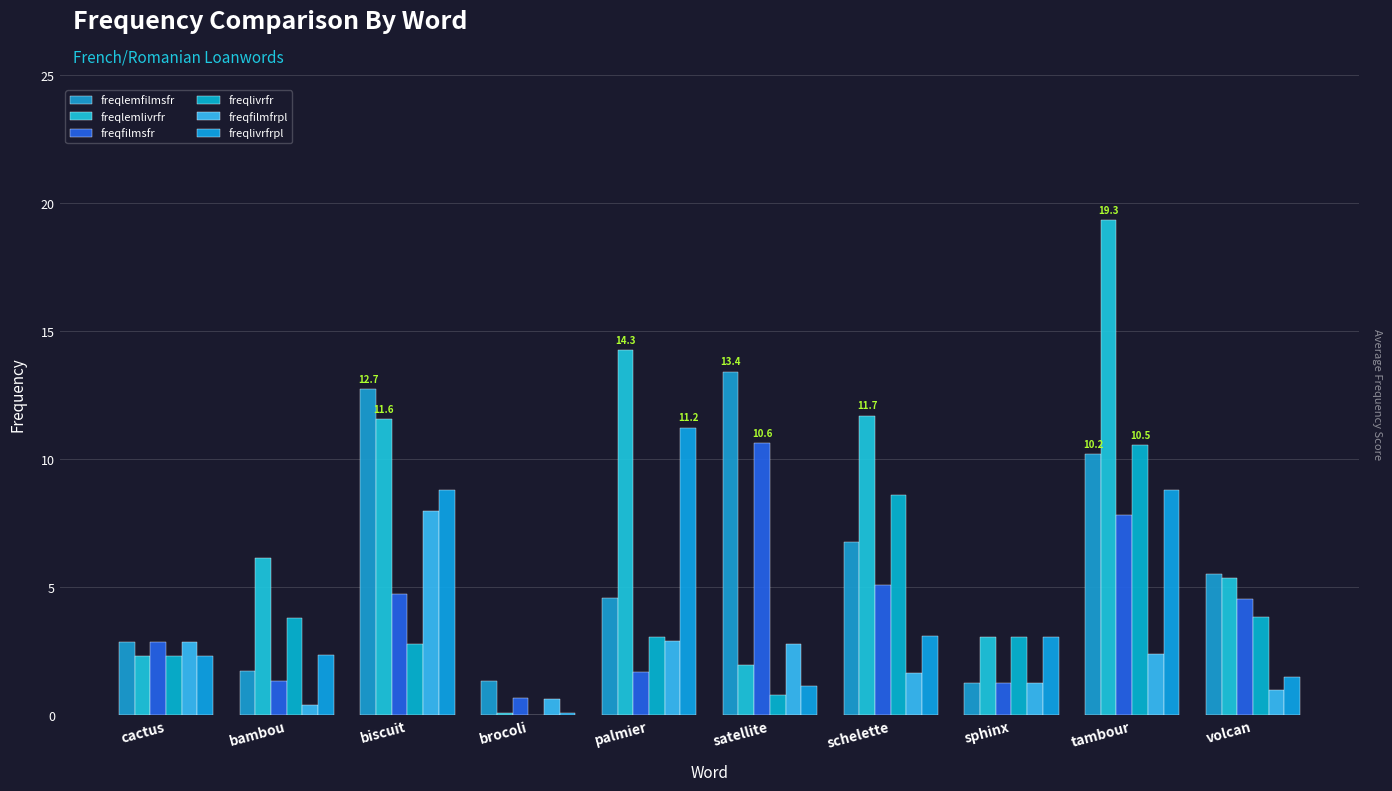

What is the value of the freqlemlivrfr bar at the 5th from the left?

14.3